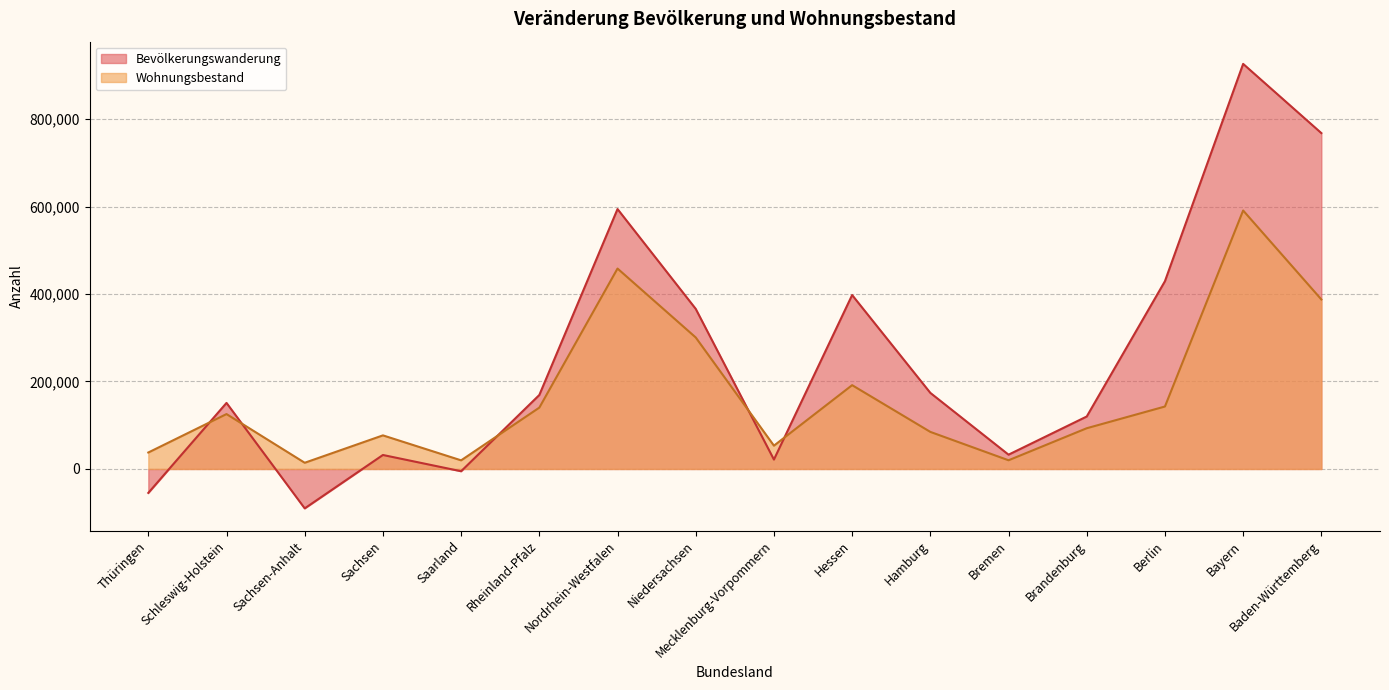

How many interior local peaks does the Bevölkerungswanderung series have?

5